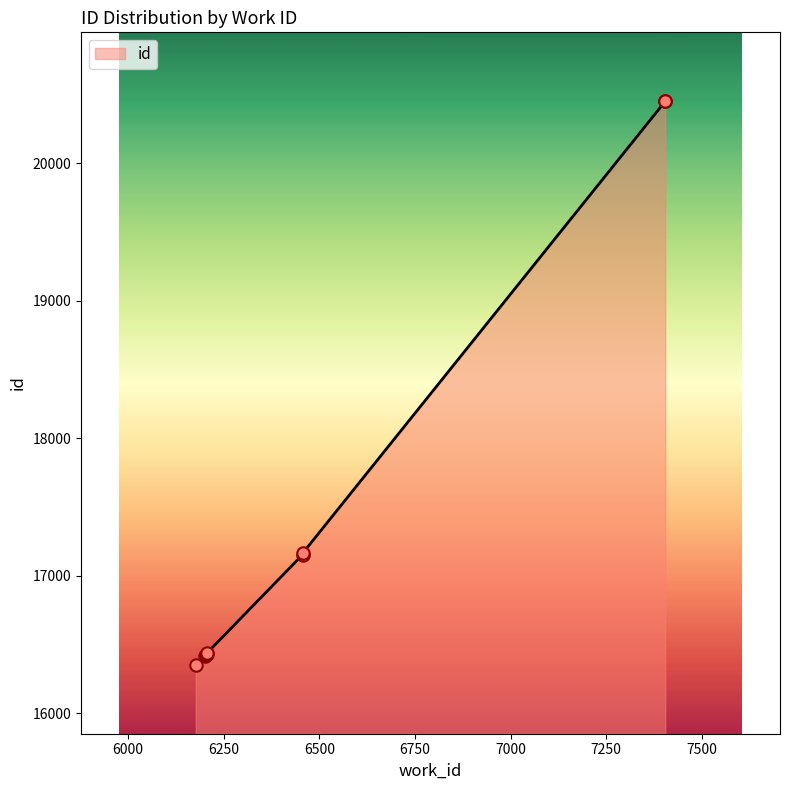

What is the ratio of the value at 6202 to the value at 6203?

1.0